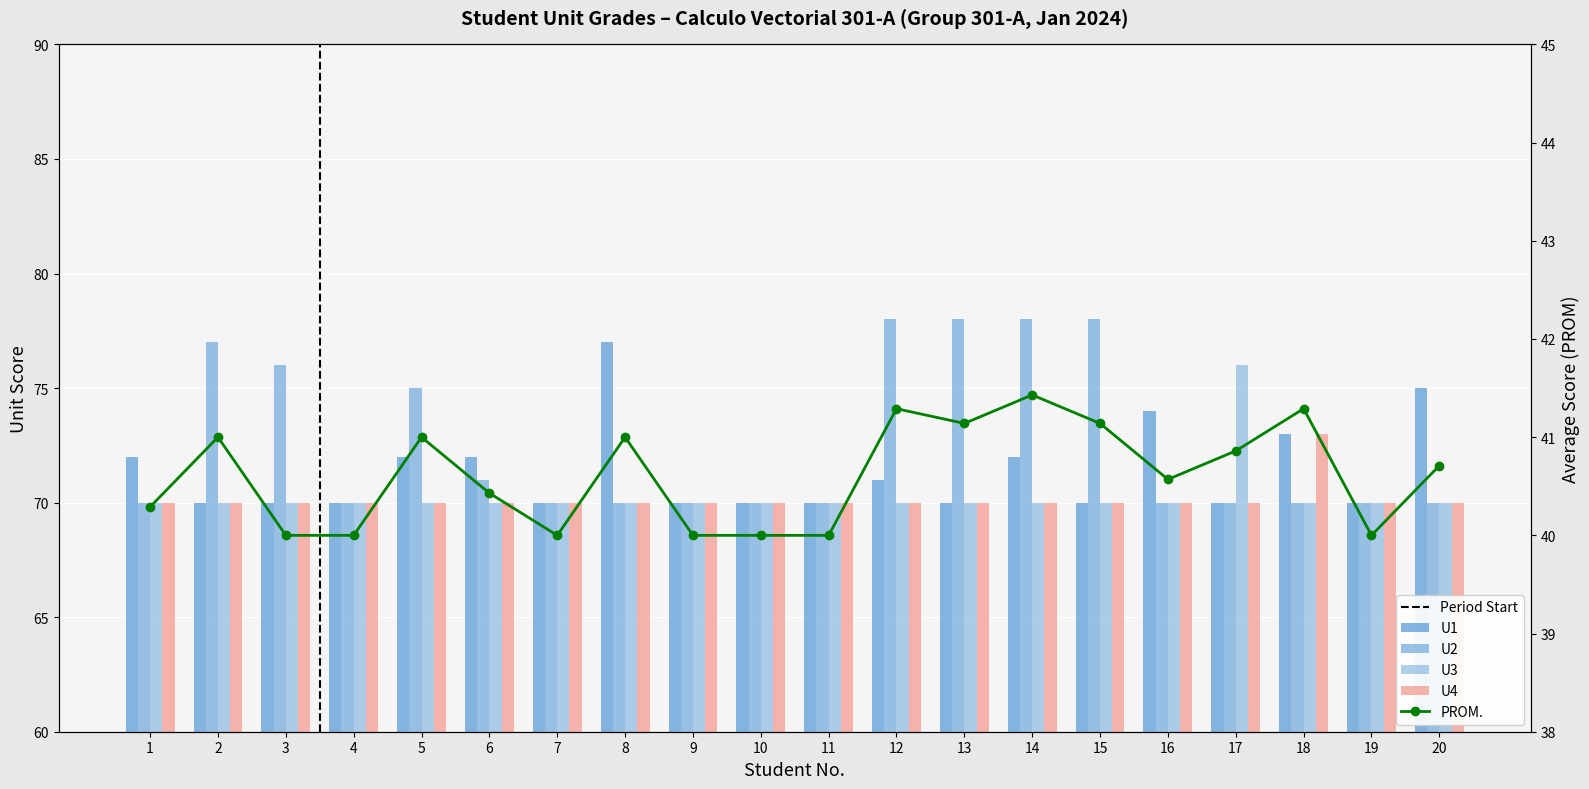

What is the value of the U3 bar at the 10th from the left?

70.0